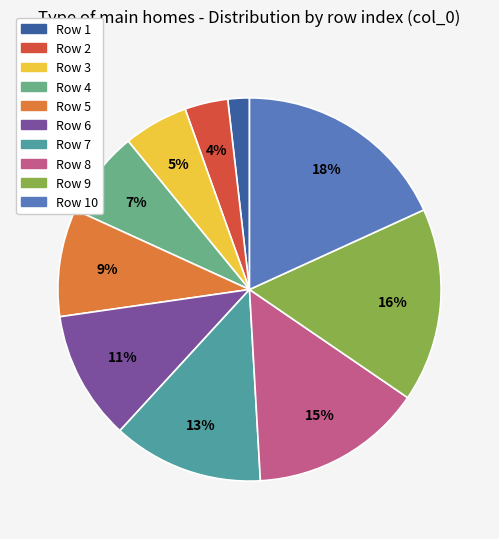

Do Row 1 and Row 3 together represent more than half of the pie?

No